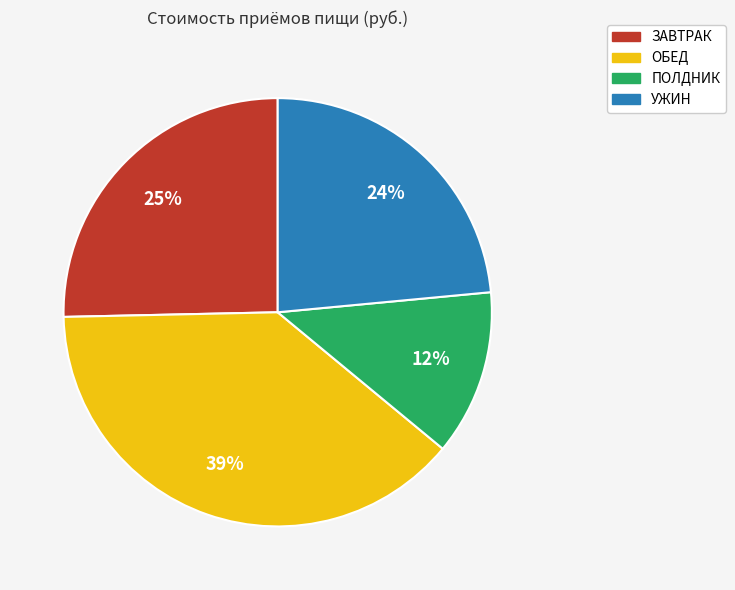

Does any single category account for the majority?

No